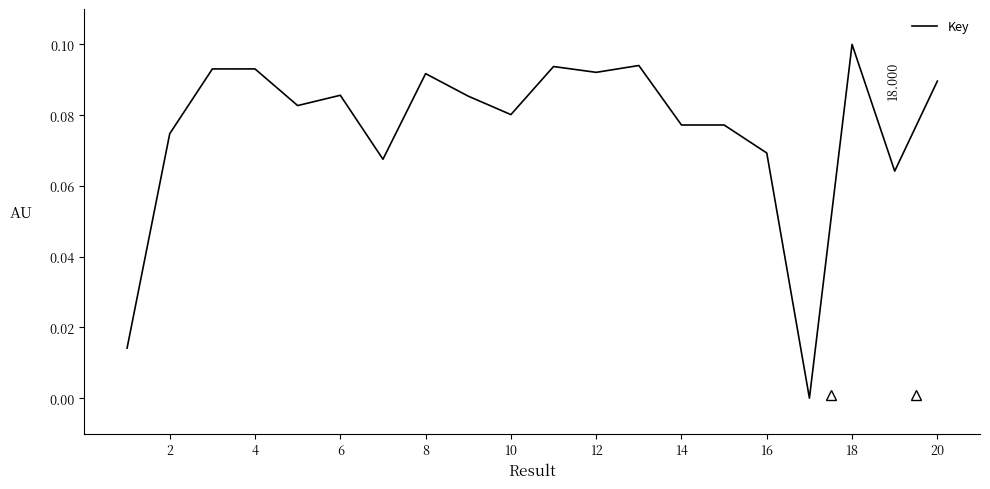

Does the chart display data point markers on the line(s)?

No